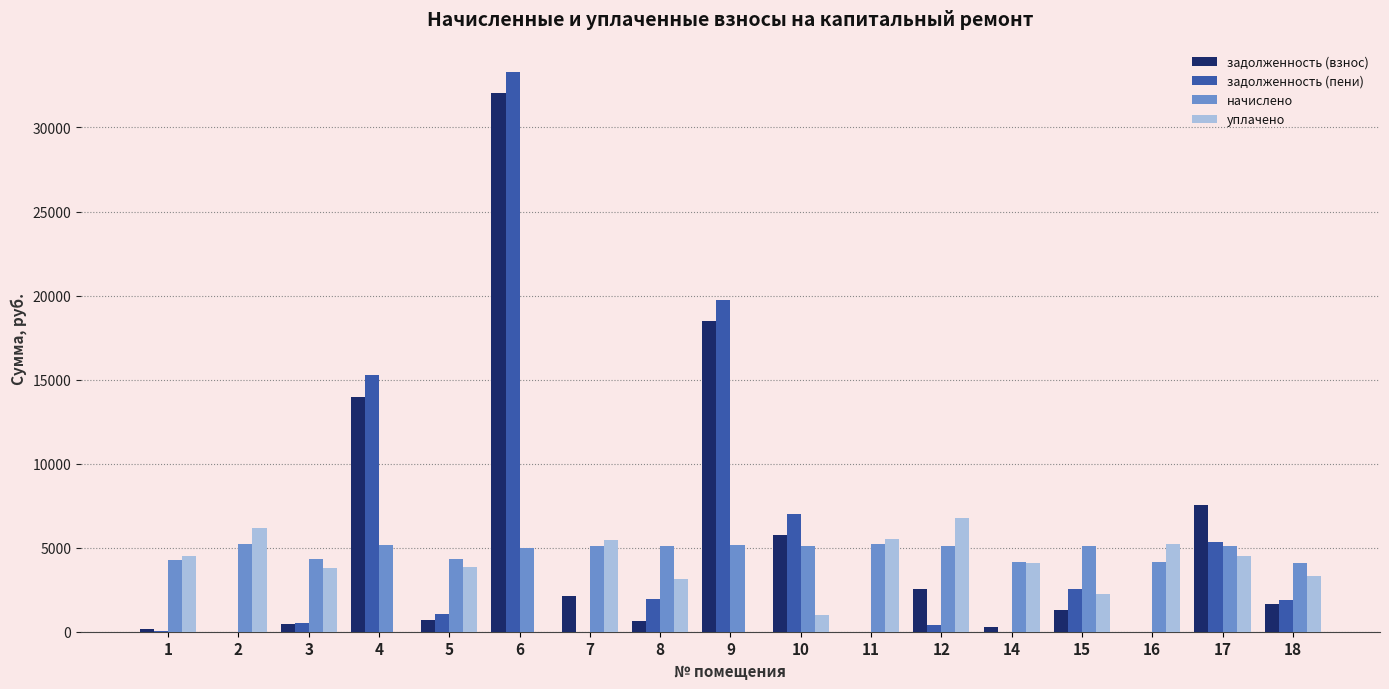

Is the value of задолженность (пени) at 16 greater than the value of задолженность (взнос) at 18?

No